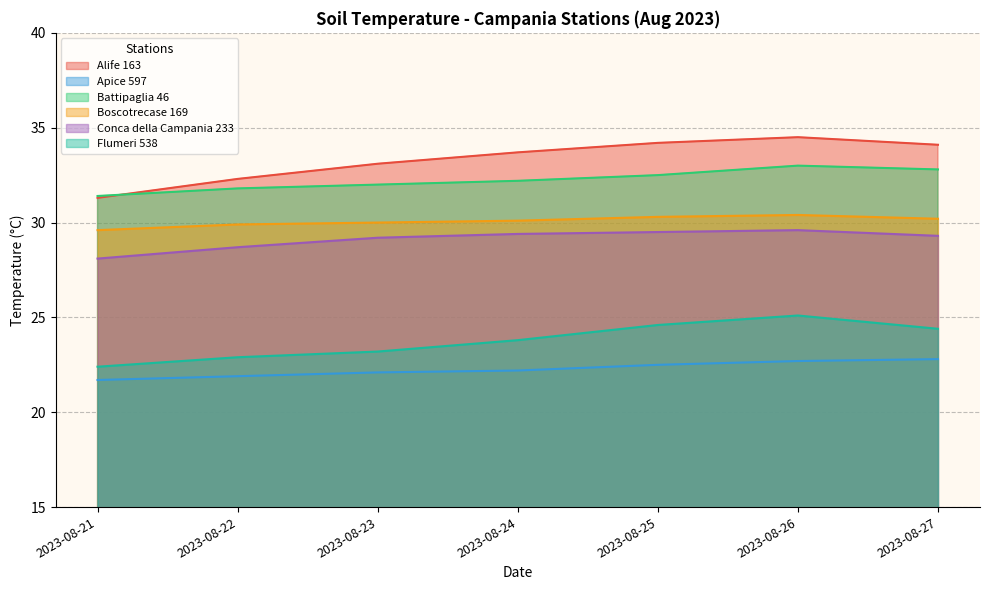

At which category is the sum across all series the highest?

2023-08-26